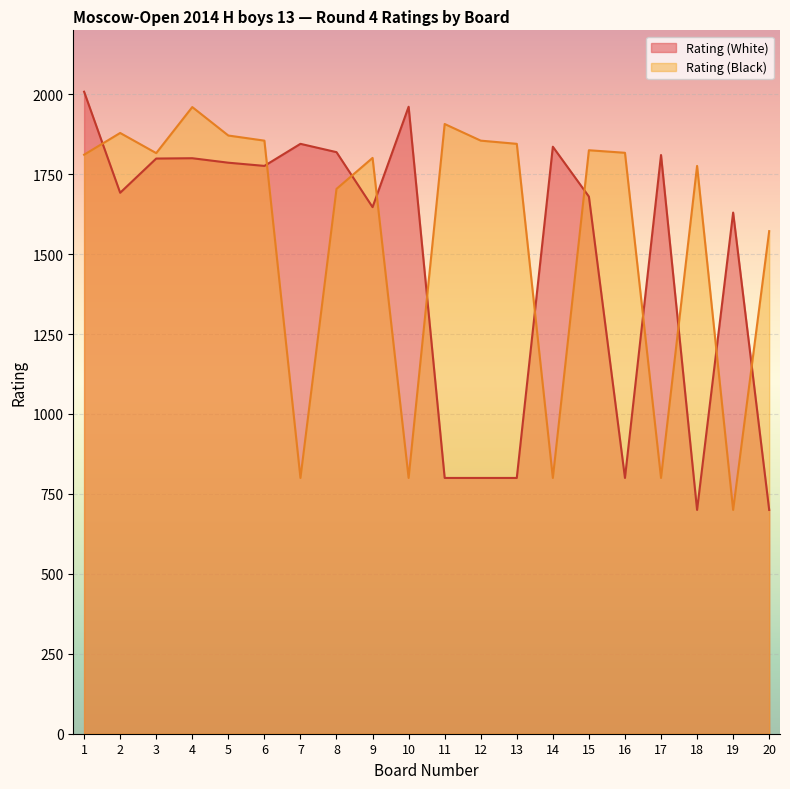

What is the difference between the Rating (White) values at 20 and 6?

1076